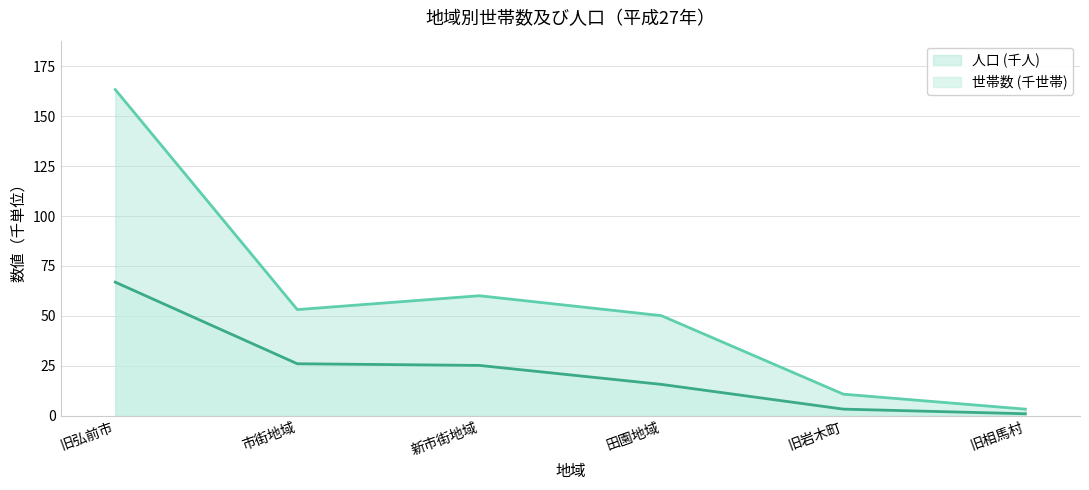

At which category is the sum across all series the highest?

旧弘前市